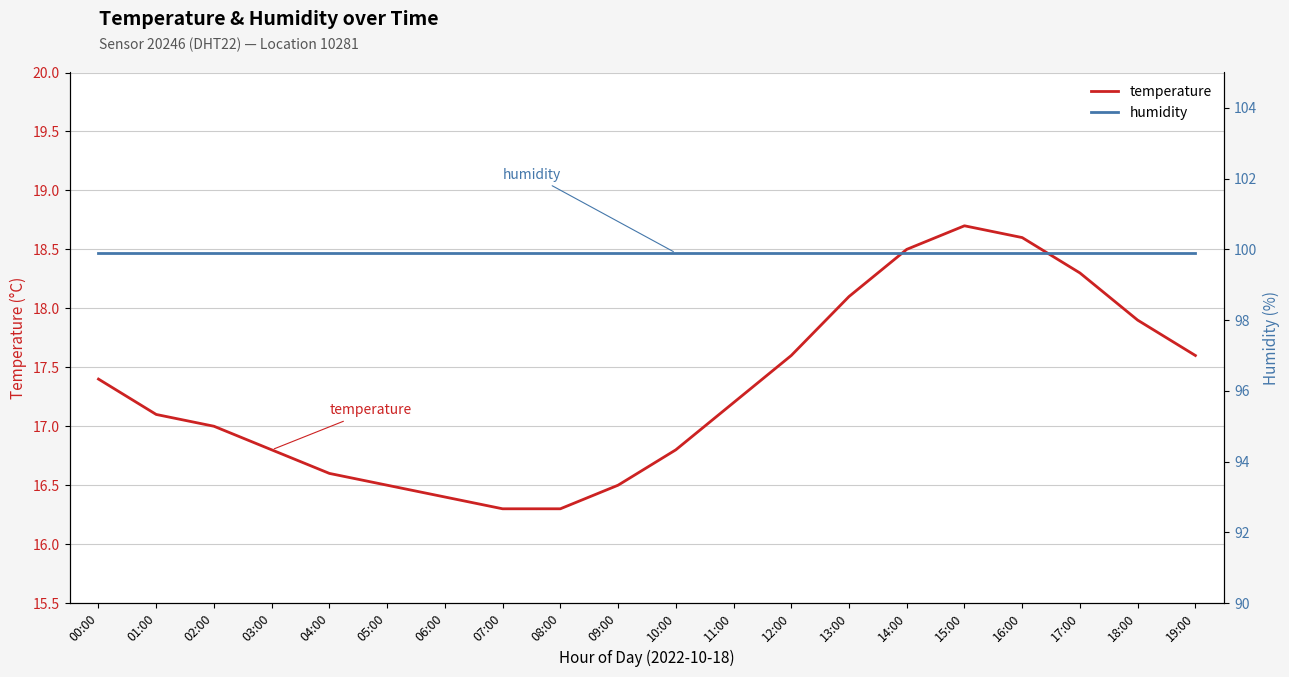

True or false: temperature has more than 0 interior local peaks.

True